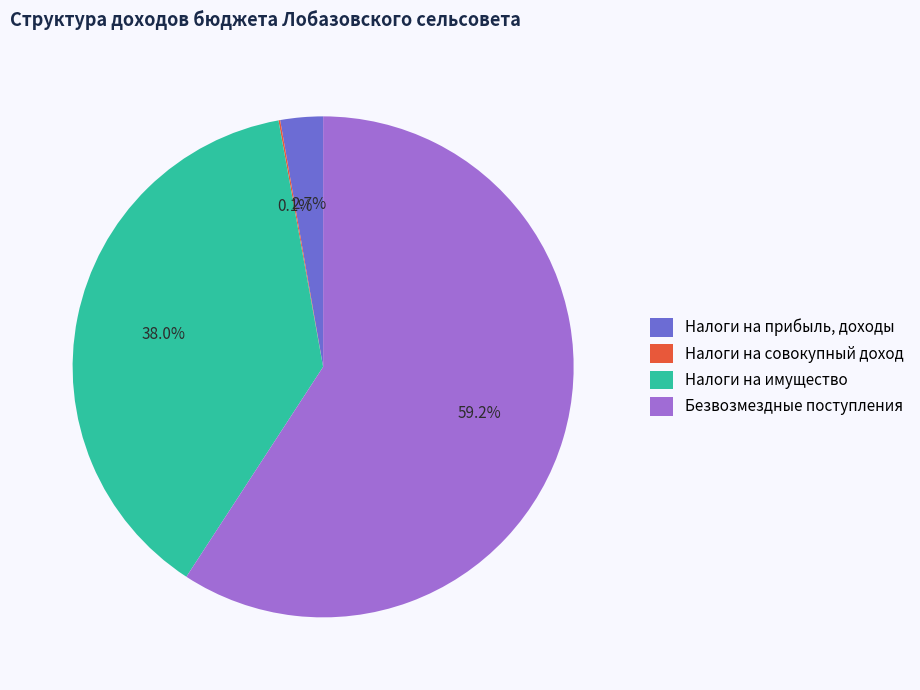

True or false: Налоги на прибыль, доходы accounts for 3% of the total.

True